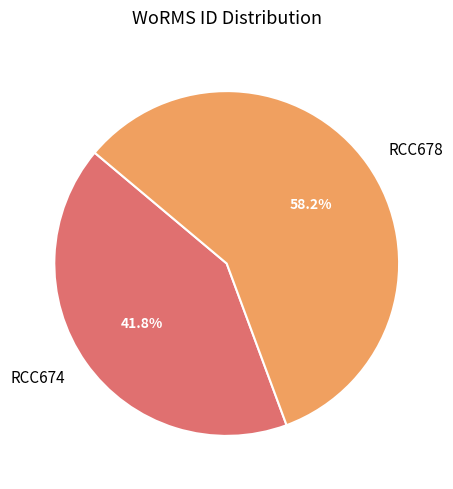

Which slice is the smallest?

RCC674